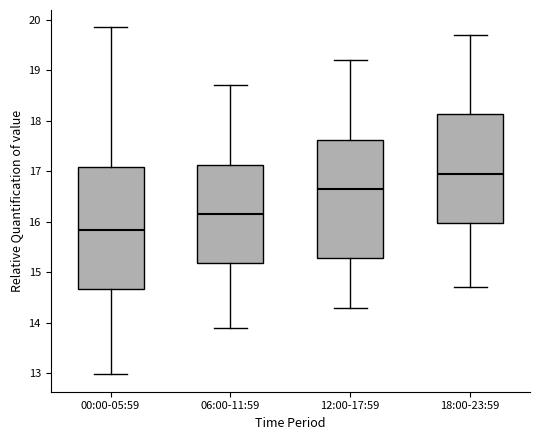

Which box's median line is the highest?

18:00-23:59